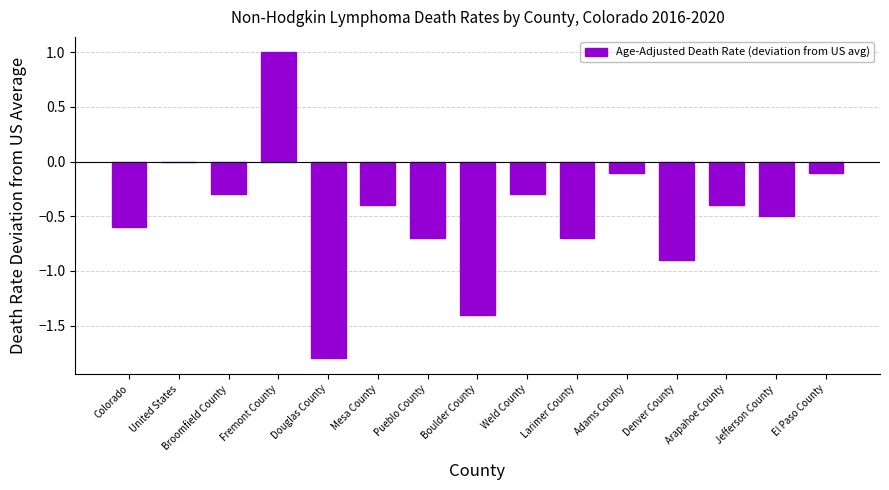

Reading right to left, extract all data points from this chart.

El Paso County=-0.1	Jefferson County=-0.5	Arapahoe County=-0.4	Denver County=-0.9	Adams County=-0.1	Larimer County=-0.7	Weld County=-0.3	Boulder County=-1.4	Pueblo County=-0.7	Mesa County=-0.4	Douglas County=-1.8	Fremont County=1.0	Broomfield County=-0.3	United States=0.0	Colorado=-0.6